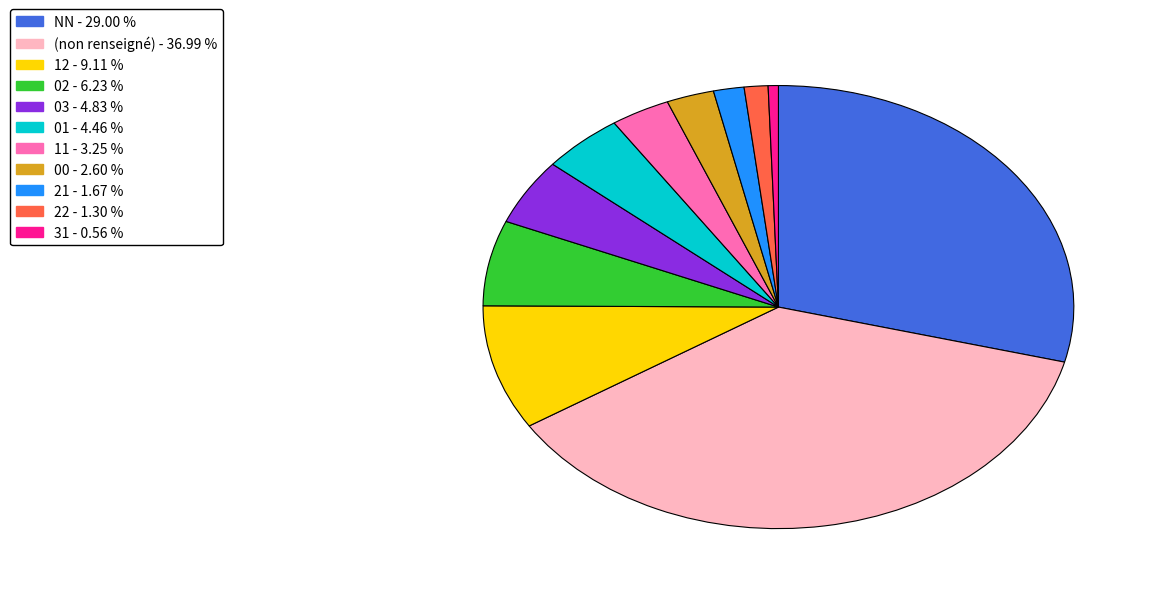

Is there a majority slice in this chart?

No